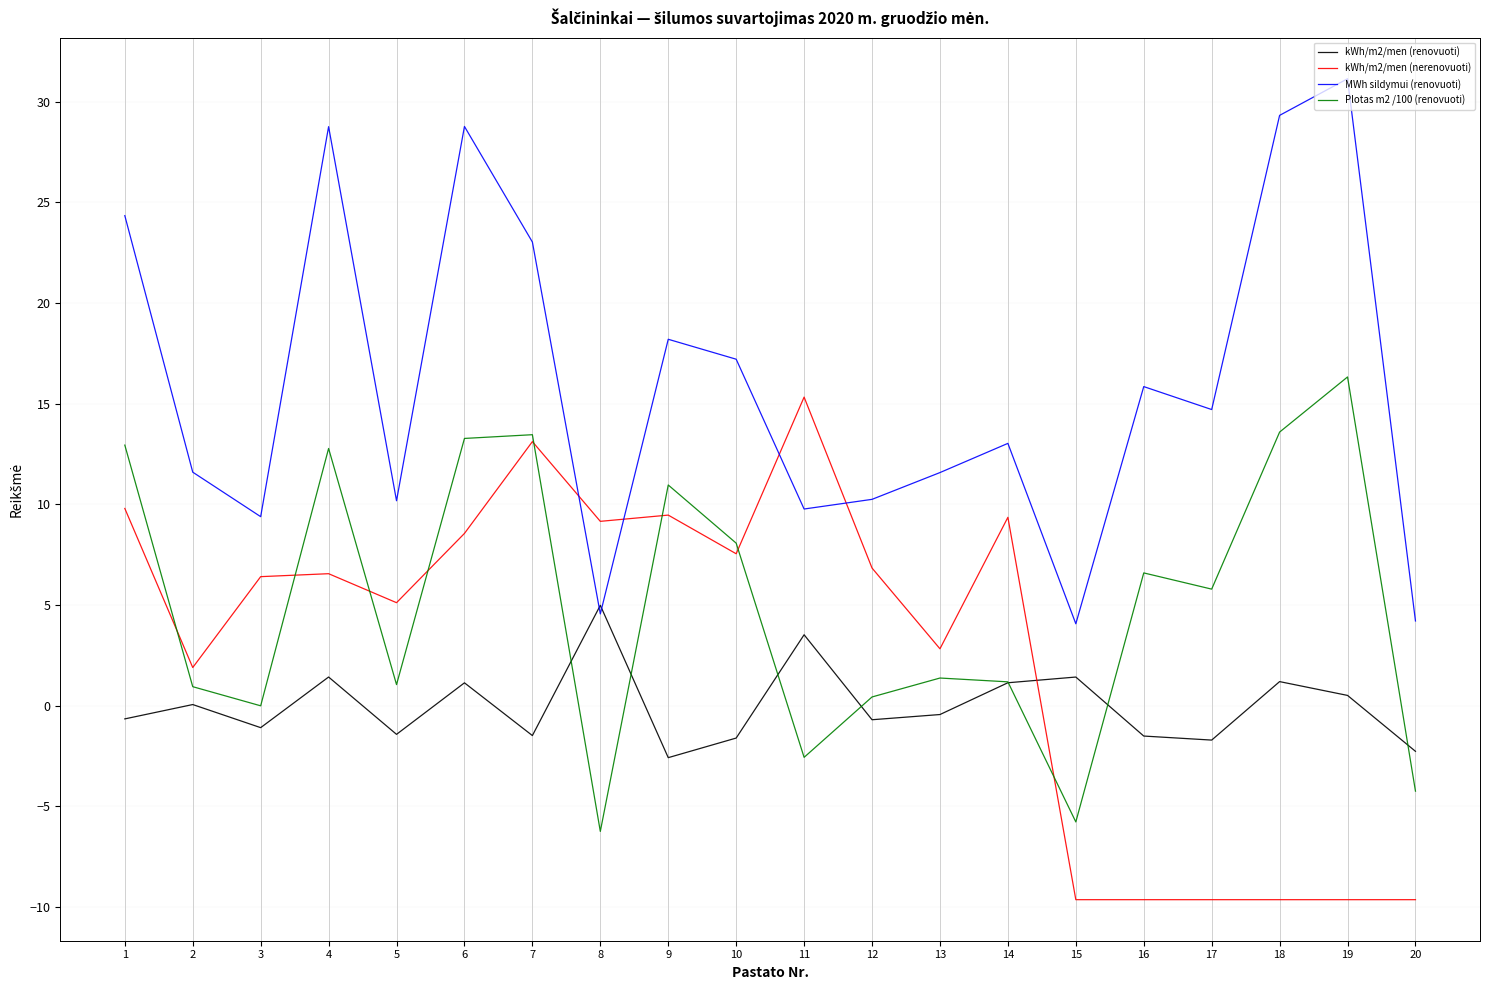

What is the greatest value displayed?

31.1